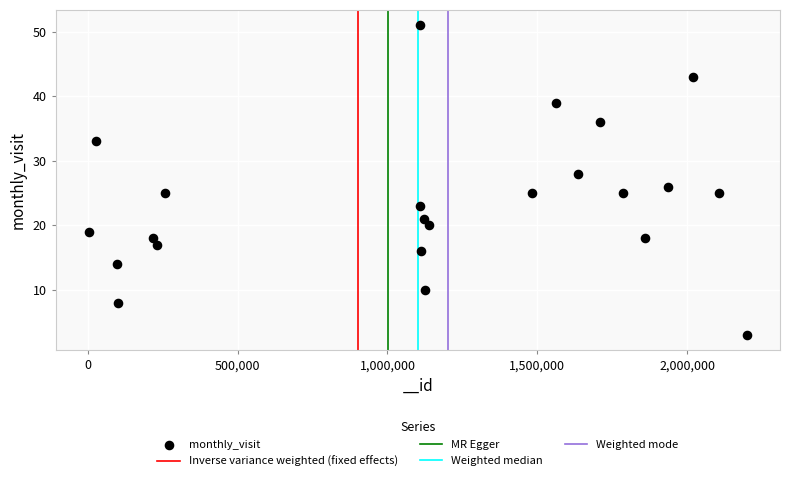

What is the range of X values (max minus min)?

2197131